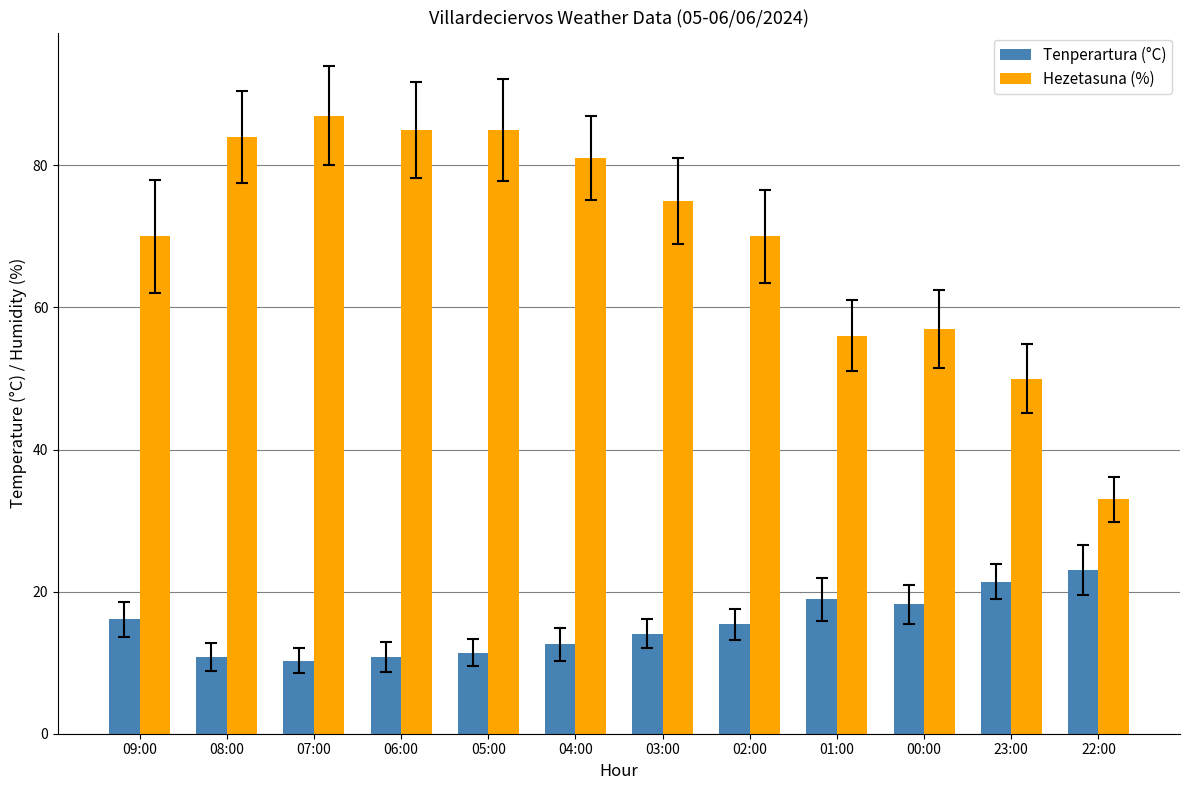

What is the greatest value displayed?

87.0